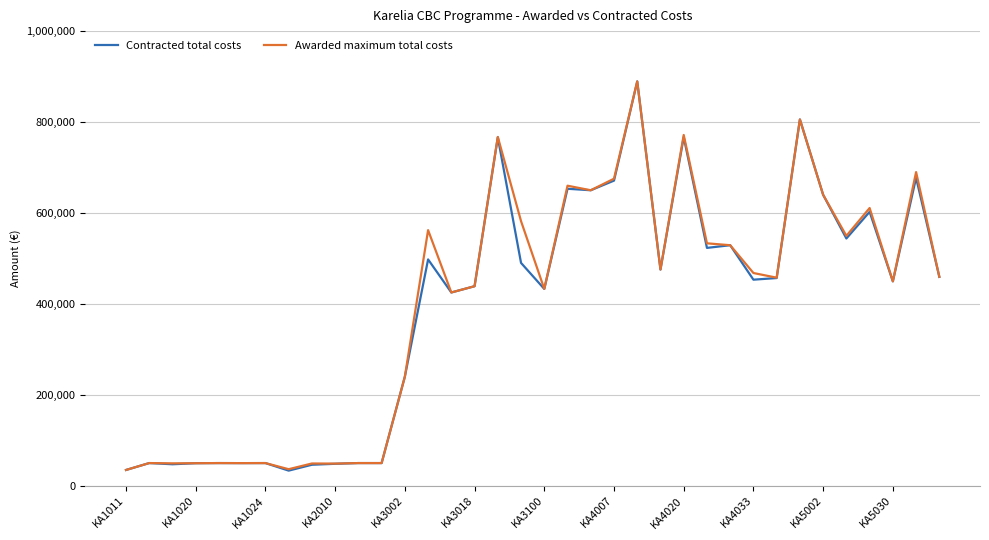

Which series has the widest spread of values?

Contracted total costs